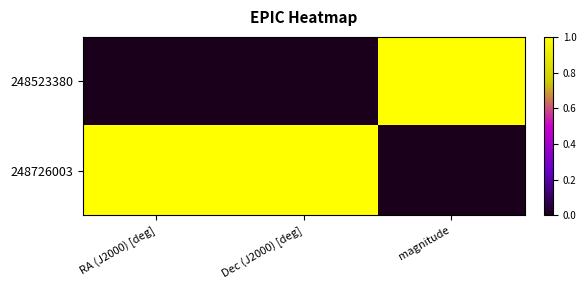

Which series changed the most between RA (J2000) [deg] and magnitude?

248726003